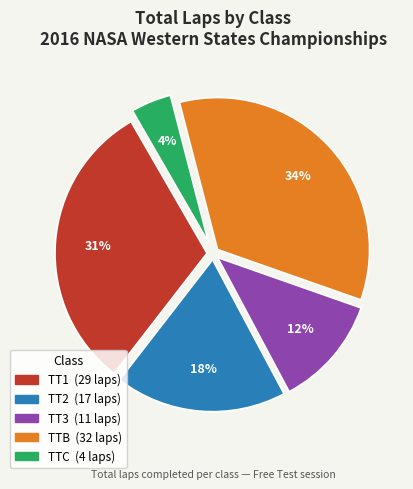

How many segments does this pie chart have?

5